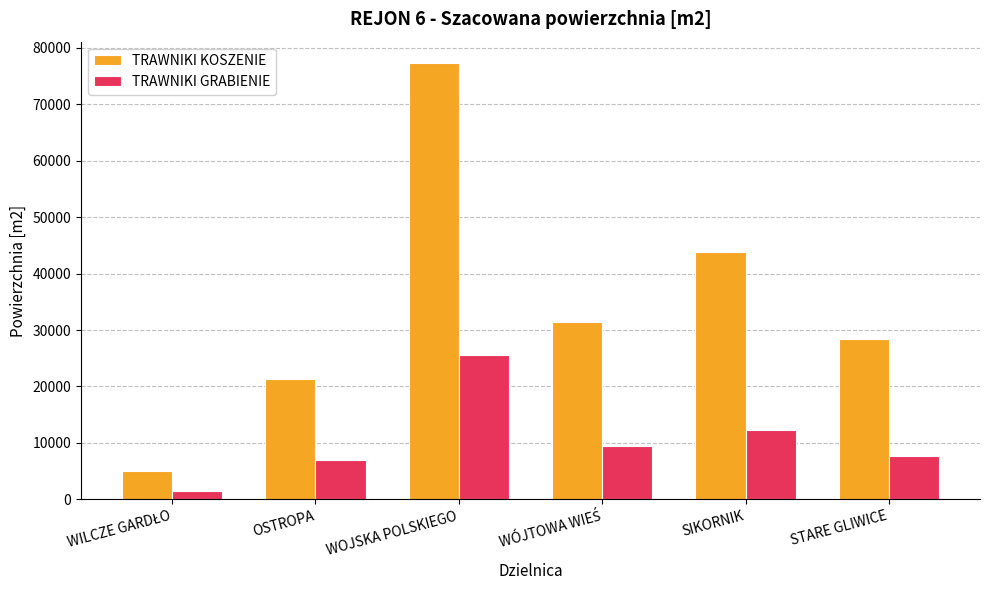

Is it true that TRAWNIKI KOSZENIE equals 43793 at SIKORNIK?

True